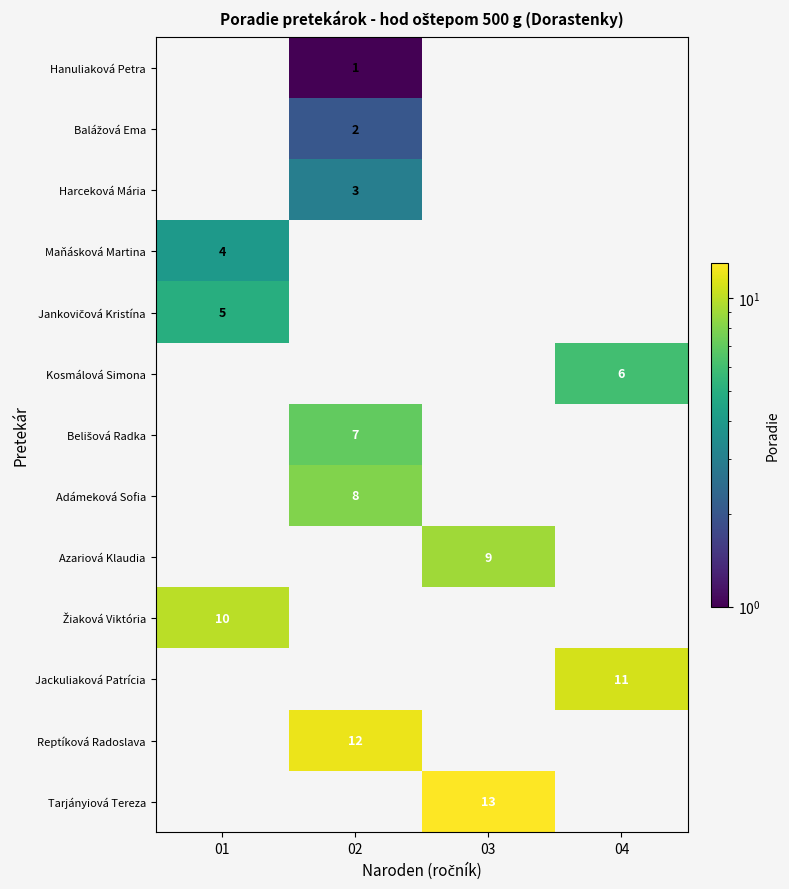

Between 03 and 02, which is larger?

02